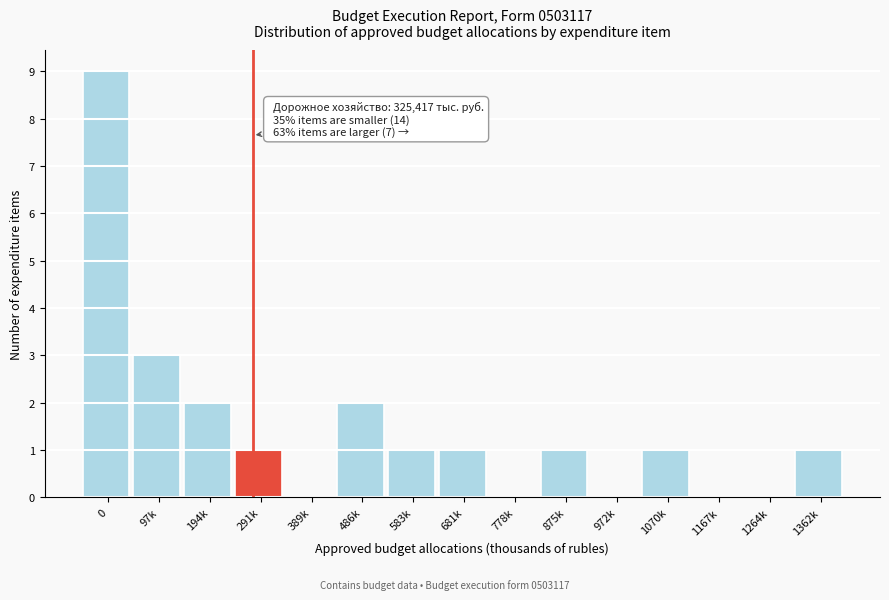

Reading left to right, extract all data points from this chart.

0=9	97k=3	194k=2	291k=1	389k=0	486k=2	583k=1	681k=1	778k=0	875k=1	972k=0	1070k=1	1167k=0	1264k=0	1362k=1